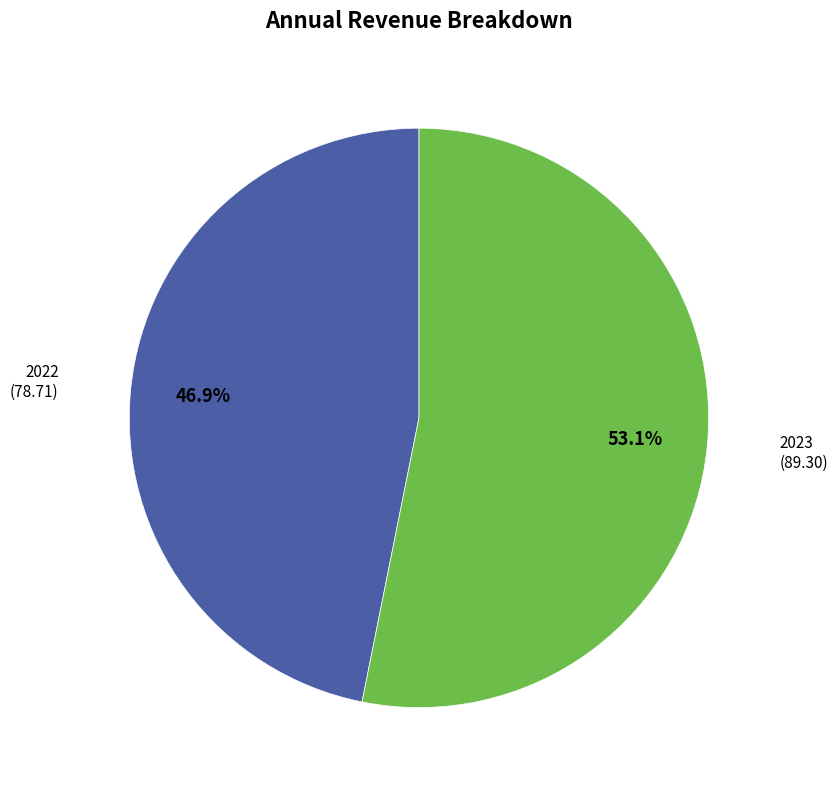

Is there any slice that represents more than half of the pie?

Yes